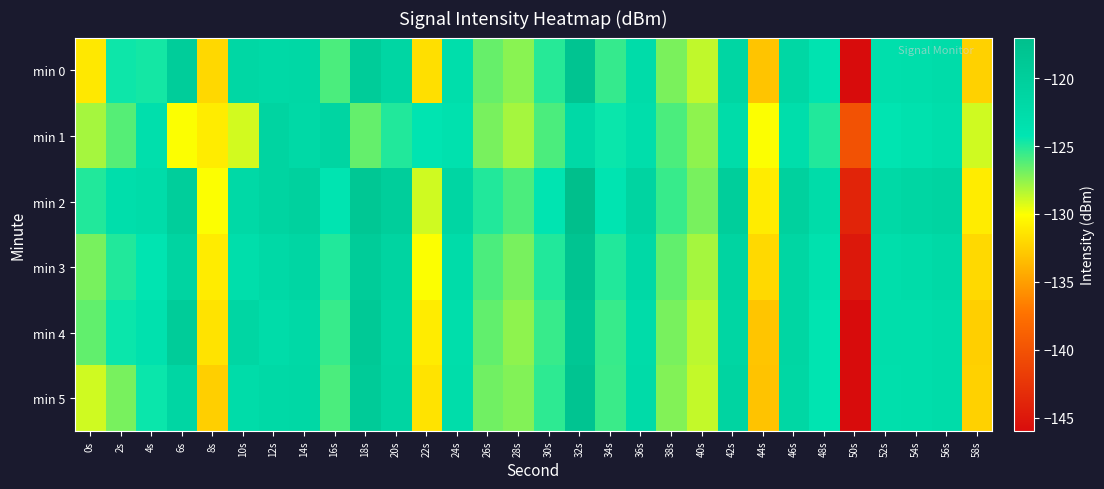

What is the difference between the highest and lowest values at 14s?

1.5